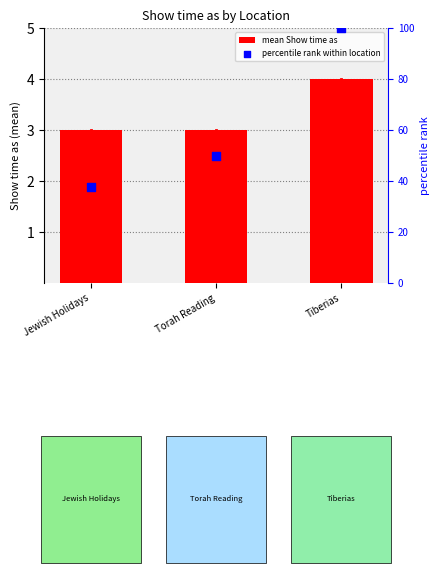

Which series has the largest Y range (max minus min)?

percentile rank within location